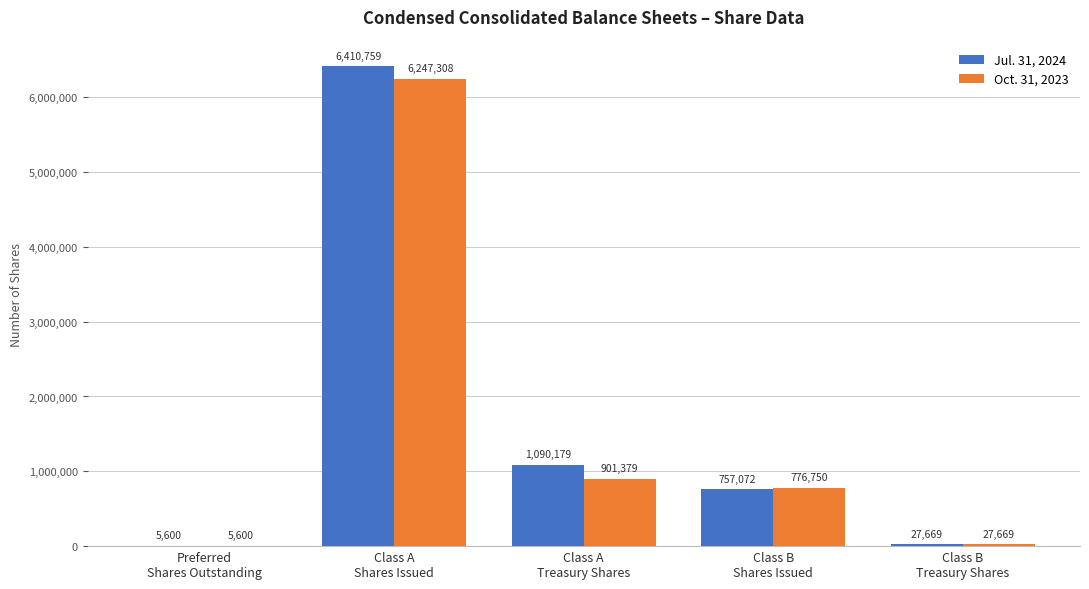

What is the greatest value displayed?

6410759